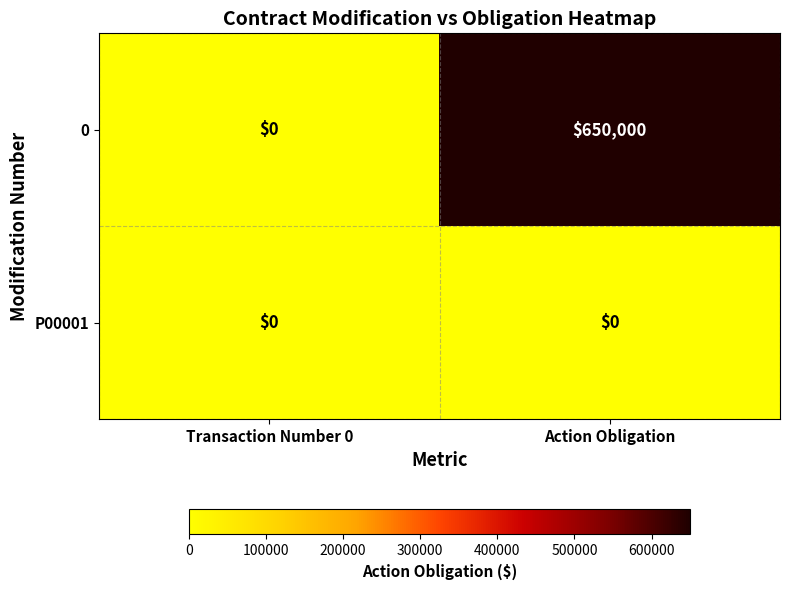

Rank the series at Action Obligation from lowest to highest value.

P00001, 0